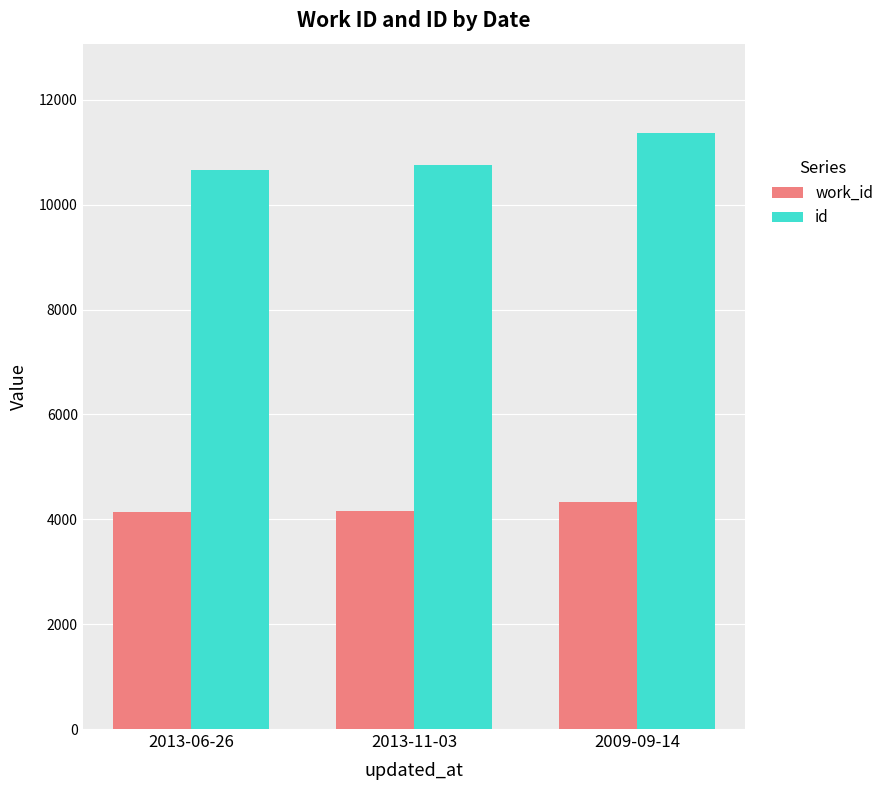

What is the difference between the maximum and minimum values in the work_id series?

194